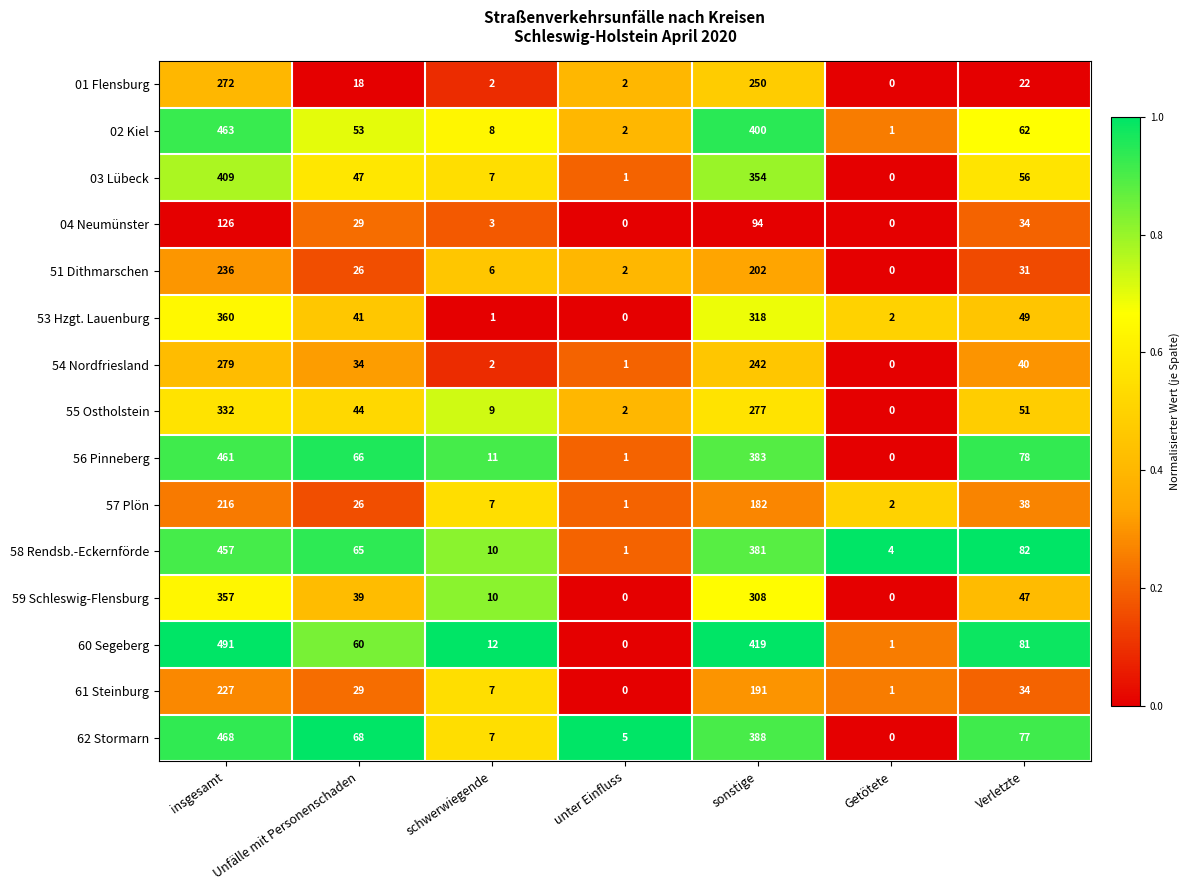

What is the difference between the maximum and minimum values in the 62 Stormarn series?

468